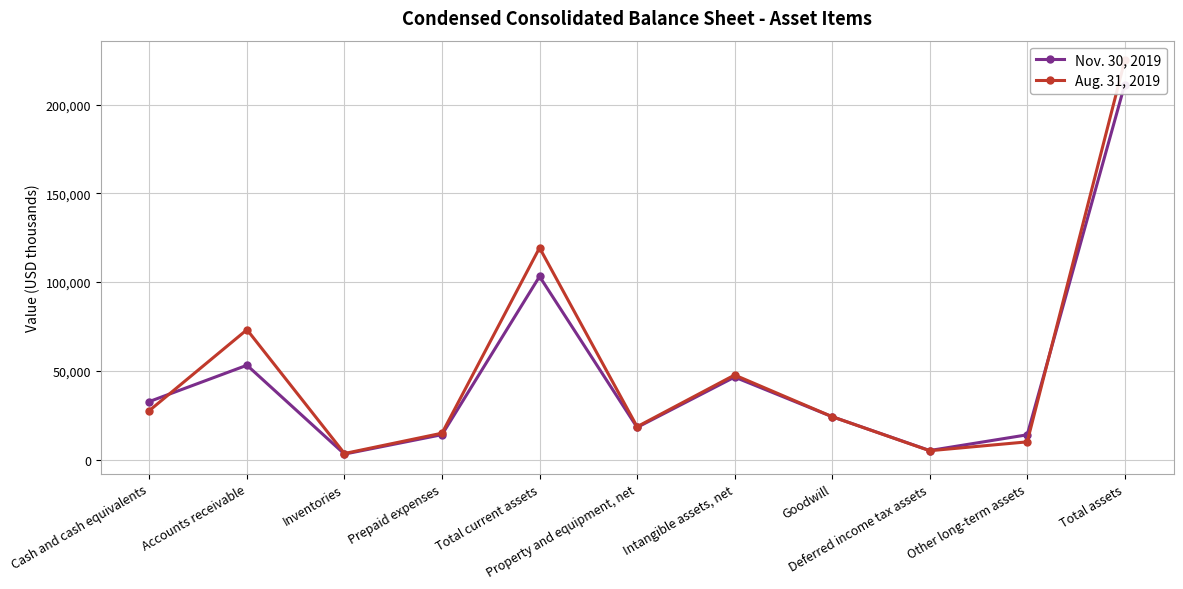

Is it true that Nov. 30, 2019 equals 32993 at Goodwill?

False